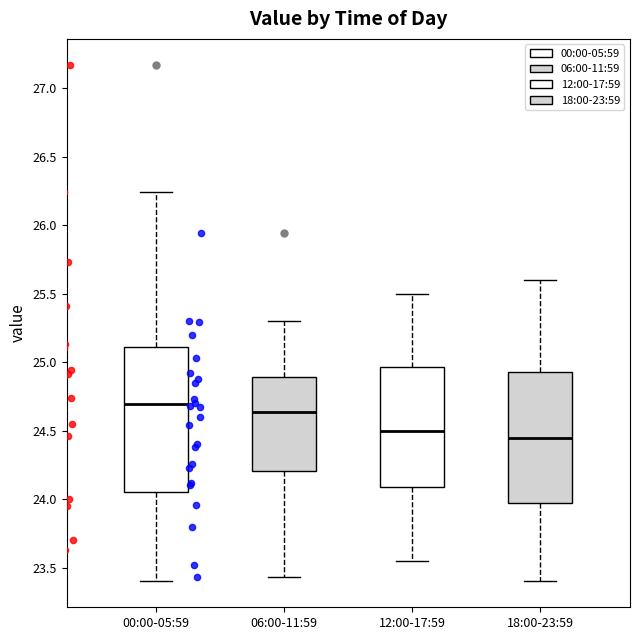

Reading left to right, read every box against the y-axis: the position of its median line, the range the box covers, and the ends of its whiskers. The values are not printed on the chart, so give them approximately, as read against the axis.

00:00-05:59: median 24.70, box 24.05 to 25.10, whiskers 23.40 to 26.25
06:00-11:59: median 24.65, box 24.20 to 24.90, whiskers 23.45 to 25.30
12:00-17:59: median 24.50, box 24.10 to 24.95, whiskers 23.55 to 25.50
18:00-23:59: median 24.45, box 24.00 to 24.95, whiskers 23.40 to 25.60